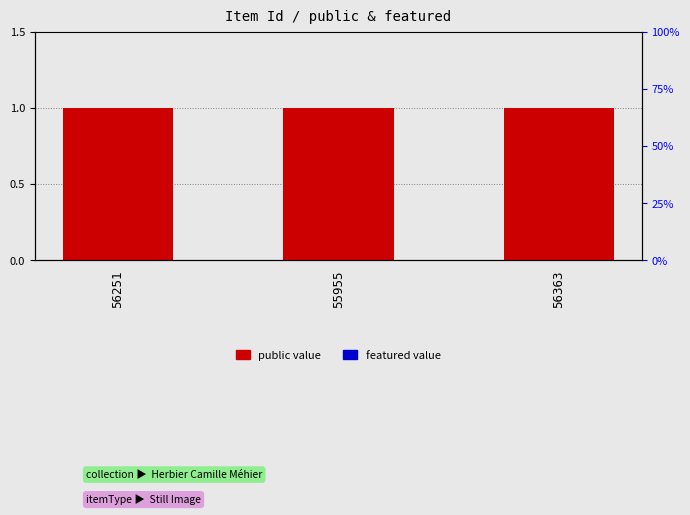

What is the approximate value of public at 55955?

1